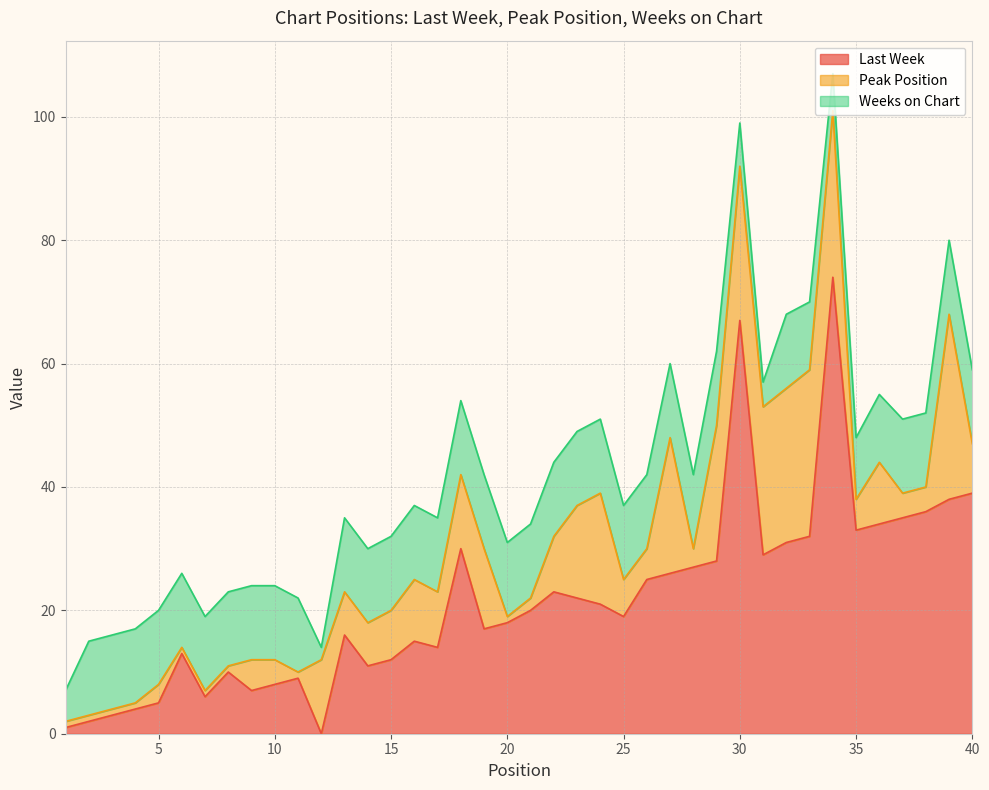

At which category is the sum across all series the highest?

34